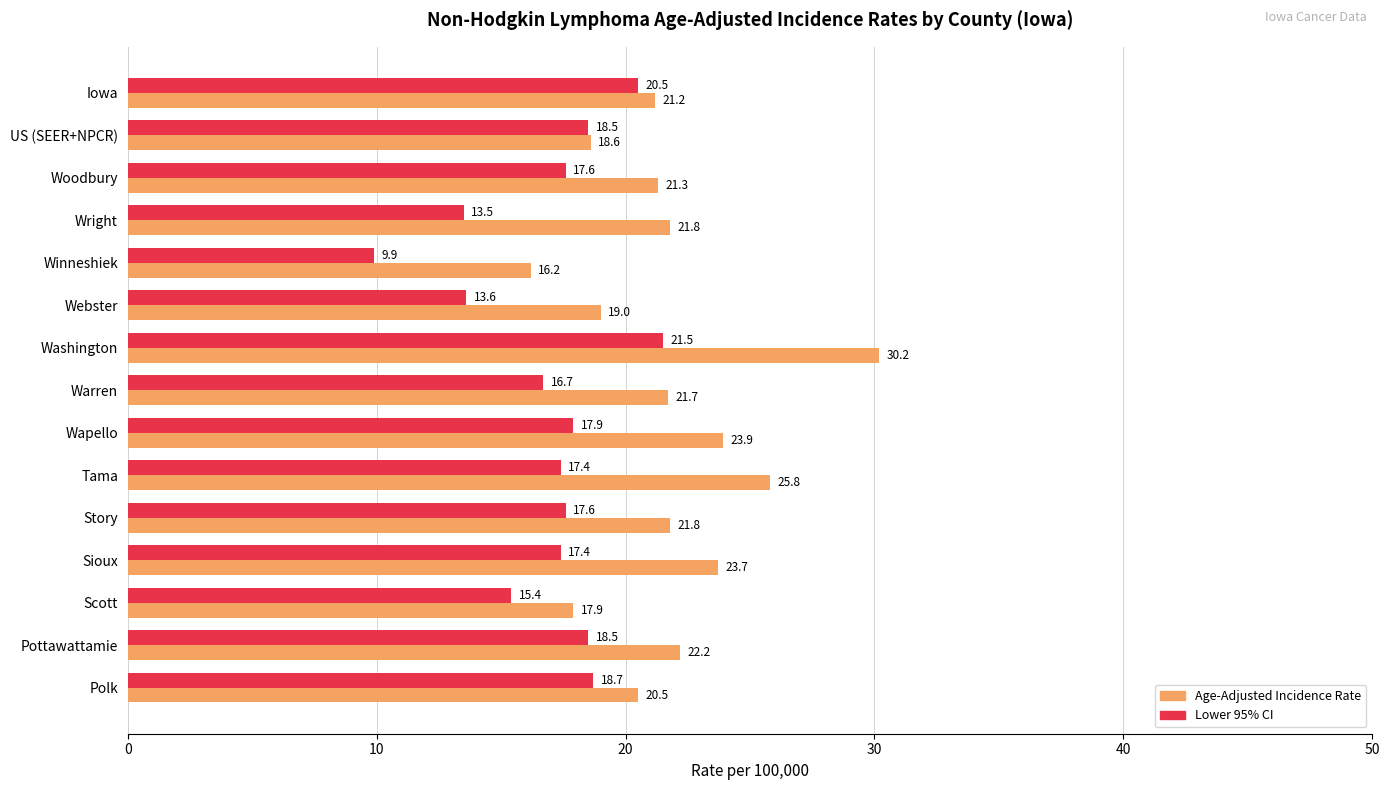

What is the difference between the maximum and minimum values in the Lower 95% CI series?

11.6